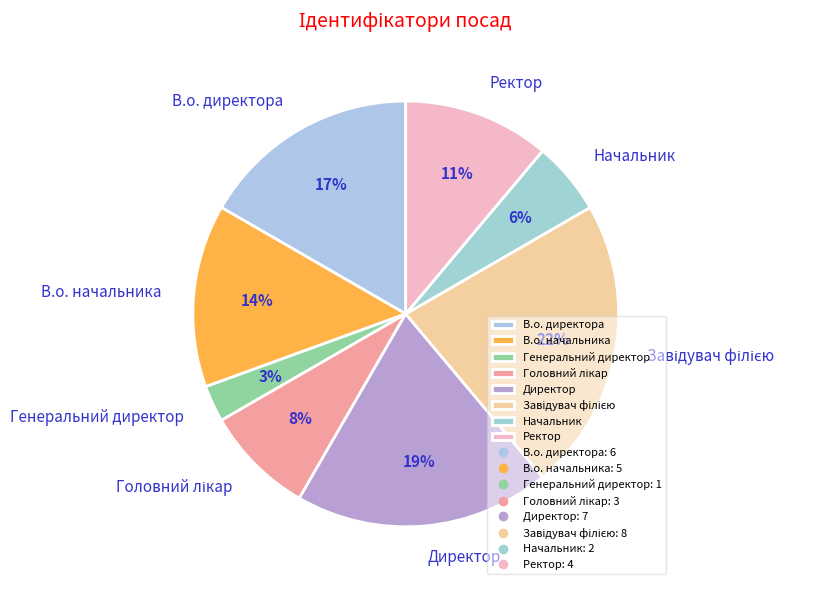

To the nearest percent, what is the difference between the largest and smallest slice percentages?

19%